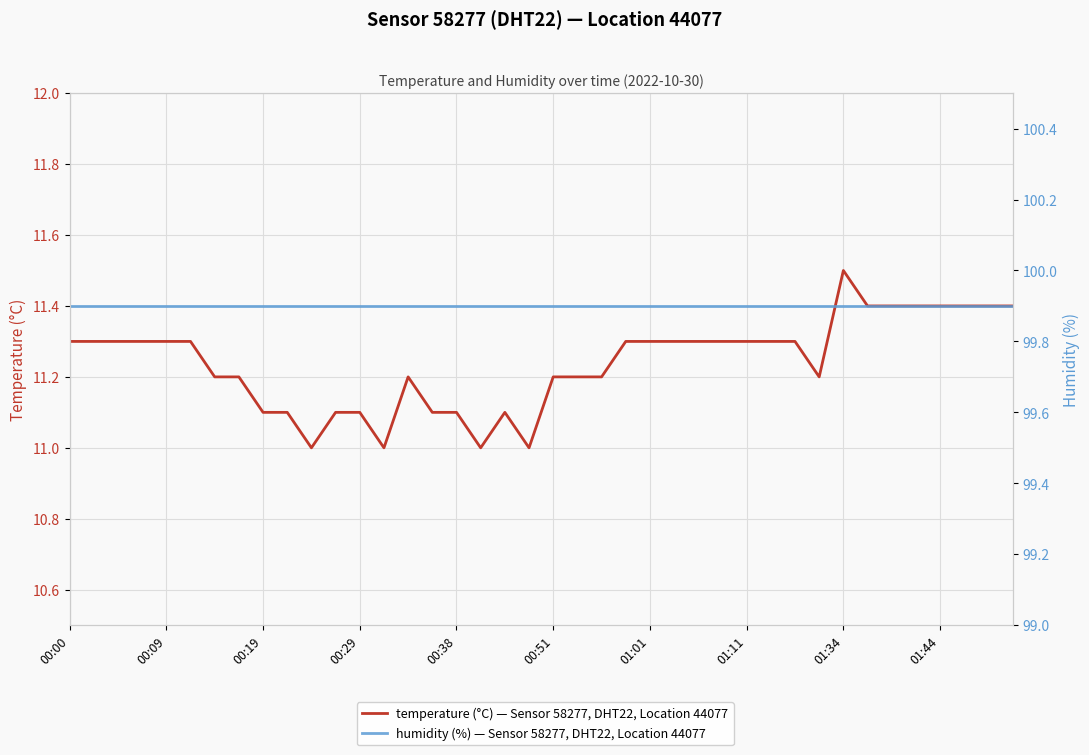

At how many categories does at least one series exceed 36?

40